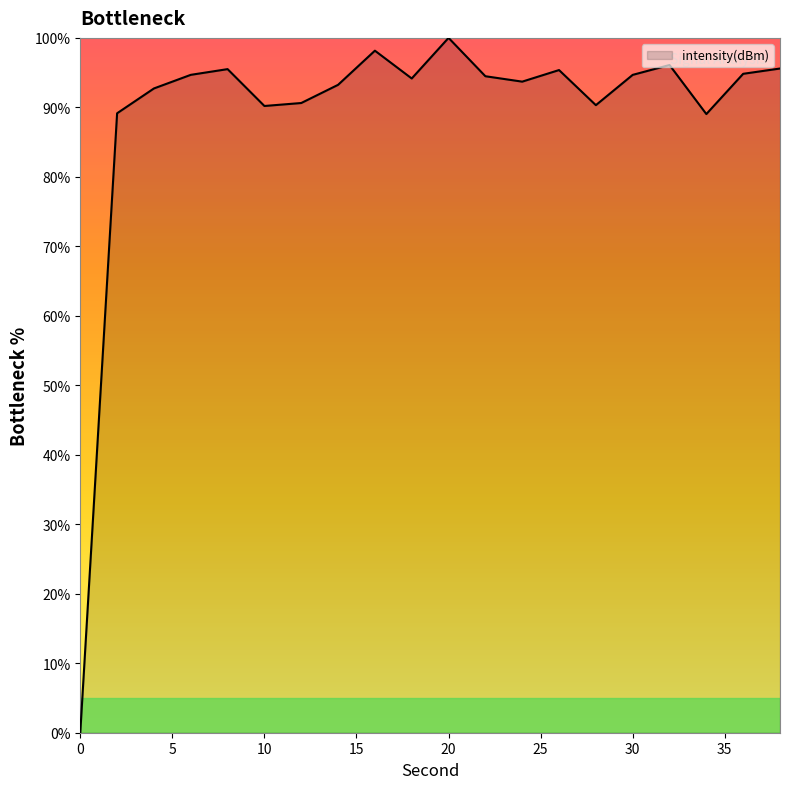

Reading left to right, list all the values displayed in this chart.

0.0	89.2	92.7	94.7	95.5	90.2	90.6	93.2	98.2	94.2	100.0	94.5	93.7	95.4	90.3	94.7	96.1	89.0	94.8	95.6